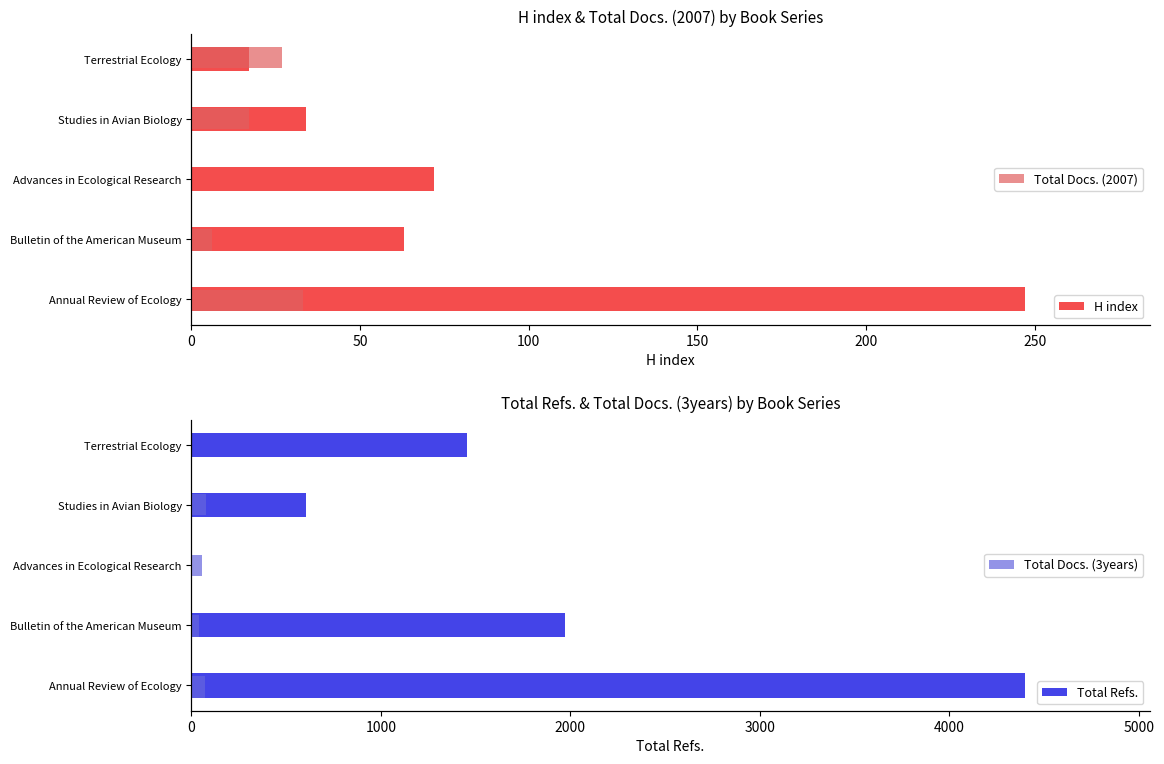

List the series in order of their peak value, lowest first.

Total Docs. (2007), Total Docs. (3years), H index, Total Refs.